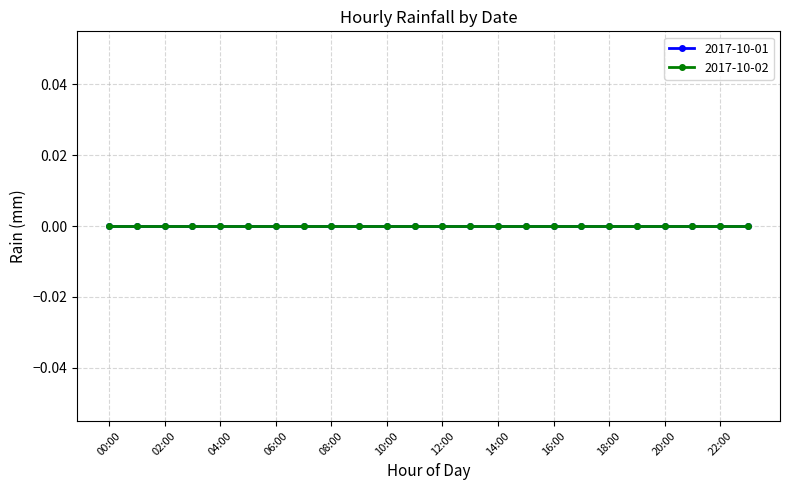

What is the label of the 24th point from the right?

00:00